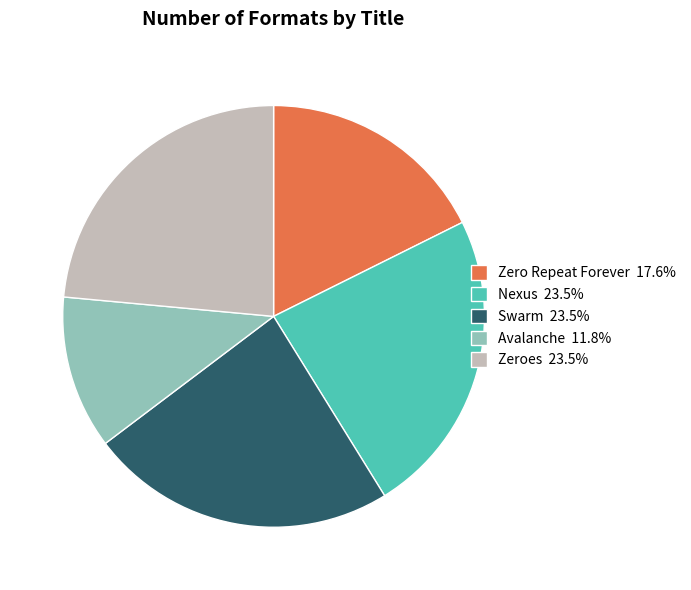

Is the sum of Avalanche and Swarm greater than half?

No